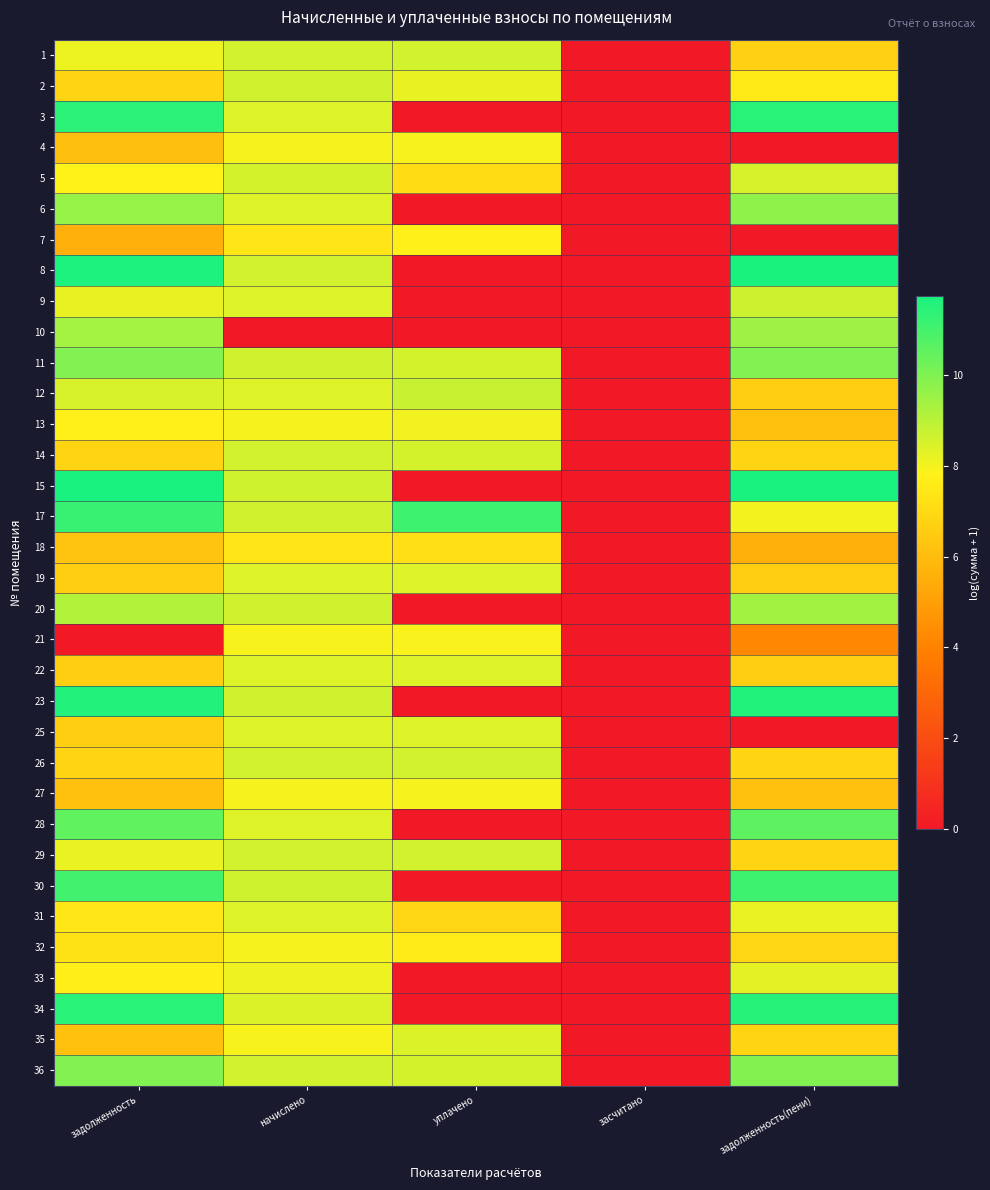

Reading left to right, extract all data points from this chart.

1: задолженность=8.1	начислено=8.6	уплачено=8.6	засчитано=0.0	задолженность(пени)=6.7
2: задолженность=6.8	начислено=8.6	уплачено=8.2	засчитано=0.0	задолженность(пени)=7.5
3: задолженность=11.4	начислено=8.4	уплачено=0.0	засчитано=0.0	задолженность(пени)=11.4
4: задолженность=6.1	начислено=8.0	уплачено=7.9	засчитано=0.0	задолженность(пени)=0.0
5: задолженность=7.8	начислено=8.6	уплачено=7.1	засчитано=0.0	задолженность(пени)=8.5
6: задолженность=9.6	начислено=8.4	уплачено=0.0	засчитано=0.0	задолженность(пени)=9.7
7: задолженность=5.6	начислено=7.4	уплачено=7.8	засчитано=0.0	задолженность(пени)=0.0
8: задолженность=11.7	начислено=8.6	уплачено=0.0	засчитано=0.0	задолженность(пени)=11.7
9: задолженность=8.2	начислено=8.4	уплачено=0.0	засчитано=0.0	задолженность(пени)=8.7
10: задолженность=9.4	начислено=0.0	уплачено=0.0	засчитано=0.0	задолженность(пени)=9.5
11: задолженность=10.0	начислено=8.6	уплачено=8.5	засчитано=0.0	задолженность(пени)=10.0
12: задолженность=8.5	начислено=8.4	уплачено=8.8	засчитано=0.0	задолженность(пени)=6.6
13: задолженность=7.8	начислено=8.0	уплачено=8.1	засчитано=0.0	задолженность(пени)=6.2
14: задолженность=6.8	начислено=8.6	уплачено=8.6	засчитано=0.0	задолженность(пени)=6.8
15: задолженность=11.7	начислено=8.6	уплачено=0.0	засчитано=0.0	задолженность(пени)=11.7
17: задолженность=11.2	начислено=8.6	уплачено=11.1	засчитано=0.0	задолженность(пени)=8.0
18: задолженность=6.3	начислено=7.4	уплачено=7.2	засчитано=0.0	задолженность(пени)=5.6
19: задолженность=6.6	начислено=8.4	уплачено=8.4	засчитано=0.0	задолженность(пени)=6.6
20: задолженность=9.1	начислено=8.6	уплачено=0.0	засчитано=0.0	задолженность(пени)=9.4
21: задолженность=0.0	начислено=8.0	уплачено=7.9	засчитано=0.0	задолженность(пени)=4.2
22: задолженность=6.6	начислено=8.4	уплачено=8.4	засчитано=0.0	задолженность(пени)=6.6
23: задолженность=11.6	начислено=8.6	уплачено=0.0	засчитано=0.0	задолженность(пени)=11.6
25: задолженность=6.6	начислено=8.4	уплачено=8.4	засчитано=0.0	задолженность(пени)=0.0
26: задолженность=6.8	начислено=8.6	уплачено=8.6	засчитано=0.0	задолженность(пени)=6.8
27: задолженность=6.2	начислено=8.0	уплачено=8.0	засчитано=0.0	задолженность(пени)=6.2
28: задолженность=10.5	начислено=8.4	уплачено=0.0	засчитано=0.0	задолженность(пени)=10.6
29: задолженность=8.2	начислено=8.6	уплачено=8.6	засчитано=0.0	задолженность(пени)=6.8
30: задолженность=11.1	начислено=8.6	уплачено=0.0	засчитано=0.0	задолженность(пени)=11.1
31: задолженность=7.4	начислено=8.4	уплачено=6.9	засчитано=0.0	задолженность(пени)=8.2
32: задолженность=7.3	начислено=8.0	уплачено=7.6	засчитано=0.0	задолженность(пени)=6.9
33: задолженность=7.7	начислено=8.1	уплачено=0.0	засчитано=0.0	задолженность(пени)=8.3
34: задолженность=11.5	начислено=8.4	уплачено=0.0	засчитано=0.0	задолженность(пени)=11.5
35: задолженность=6.2	начислено=7.9	уплачено=8.4	засчитано=0.0	задолженность(пени)=6.8
36: задолженность=10.0	начислено=8.6	уплачено=8.5	засчитано=0.0	задолженность(пени)=9.9